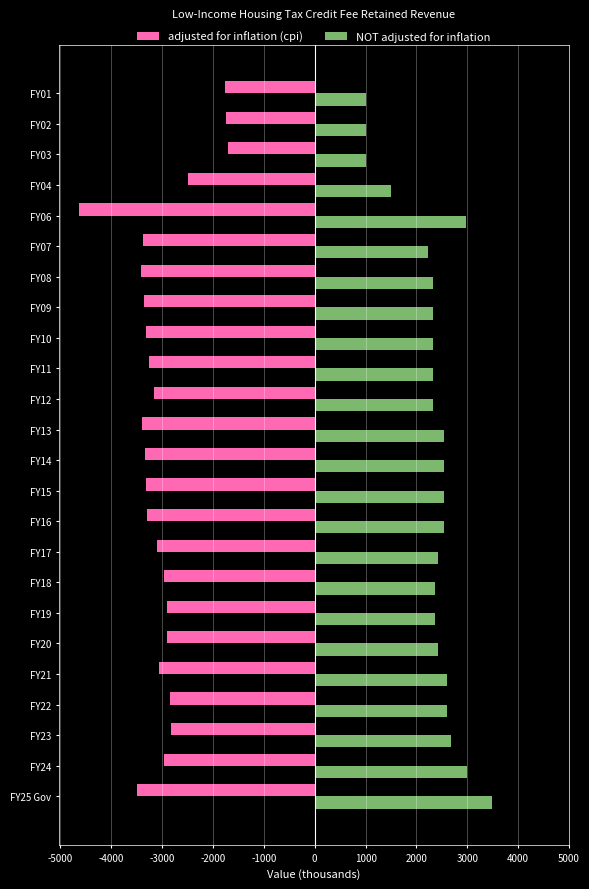

What is the spread (max minus min) of values at FY12?

5483.6